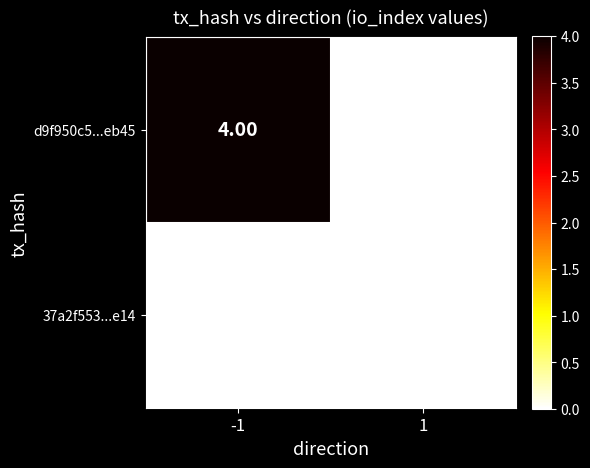

Rank the series by their maximum value, from lowest to highest.

37a2f553...e14, d9f950c5...eb45